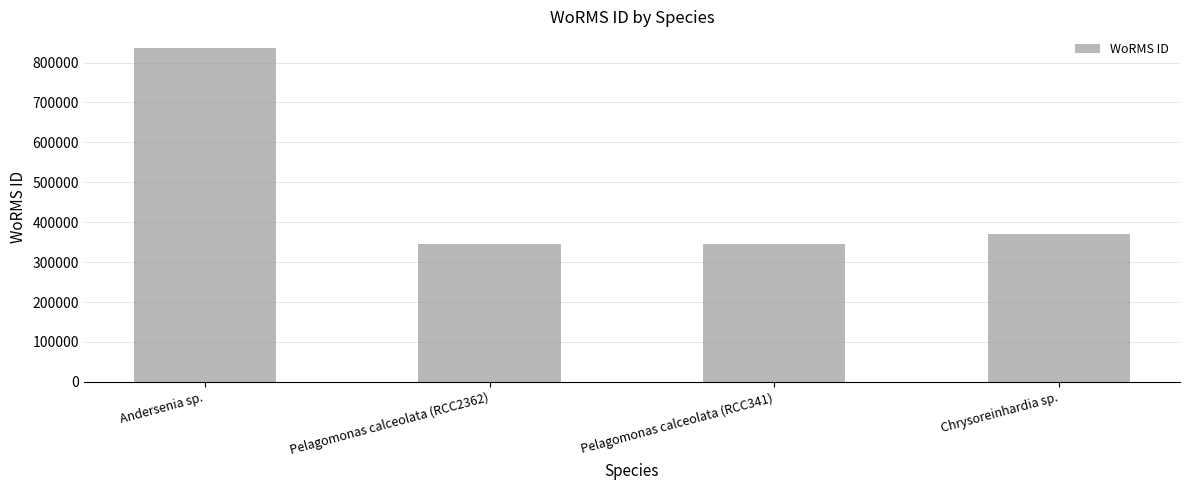

What is the ratio of the value at Chrysoreinhardia sp. to the value at Pelagomonas calceolata (RCC2362)?

1.1